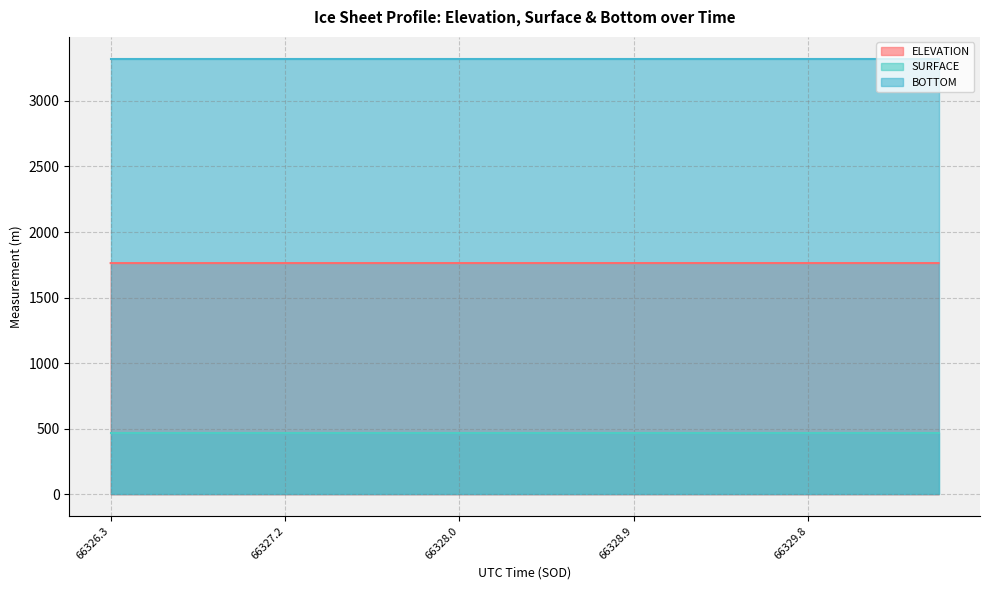

What is the maximum value for SURFACE?

466.0